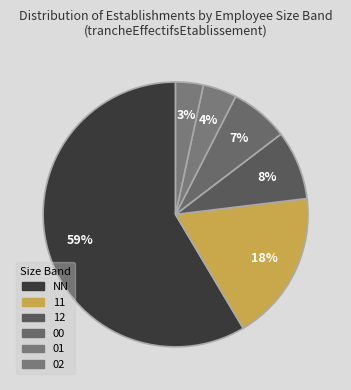

Is there a majority slice in this chart?

Yes